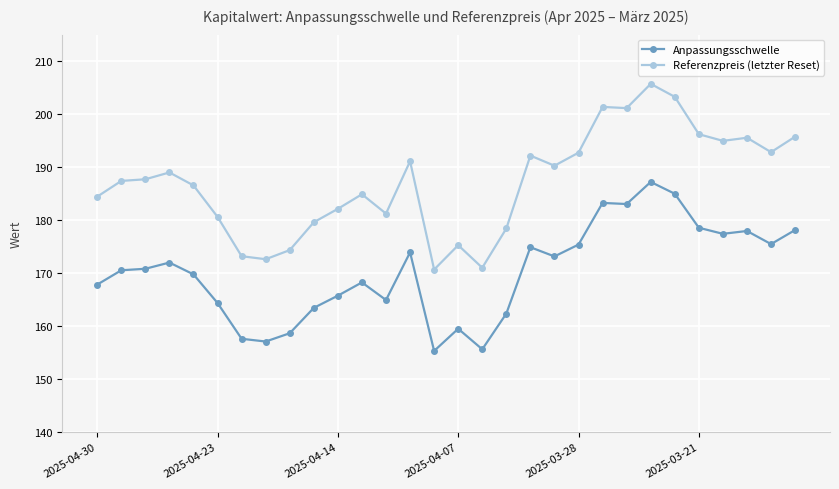

Which series has the largest total across all categories?

Referenzpreis (letzter Reset)